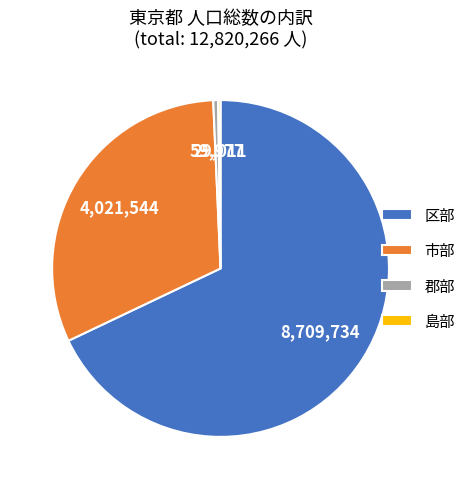

Which slice is the largest?

区部